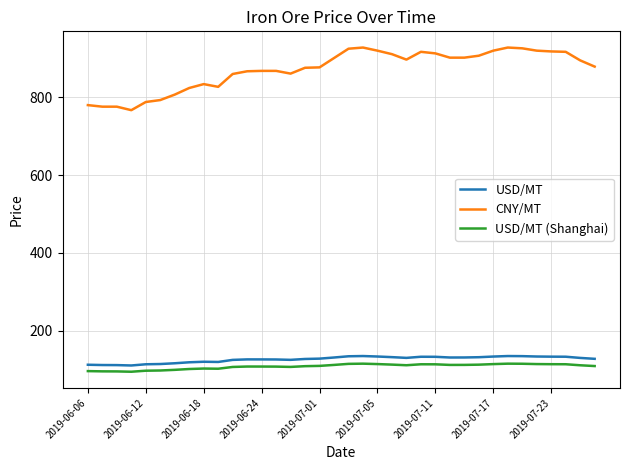

True or false: USD/MT (Shanghai) and USD/MT cross at least once.

False